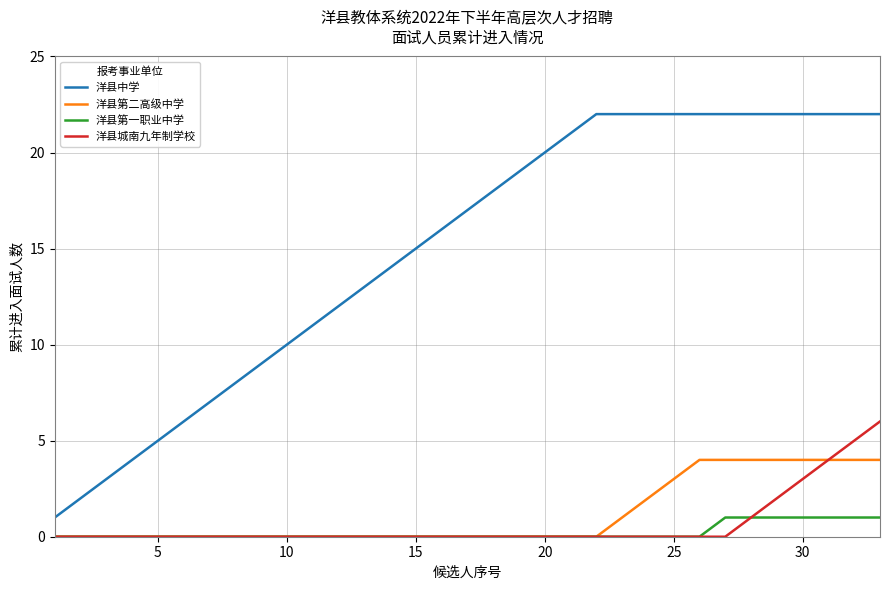

Which series has the widest spread of values?

洋县中学